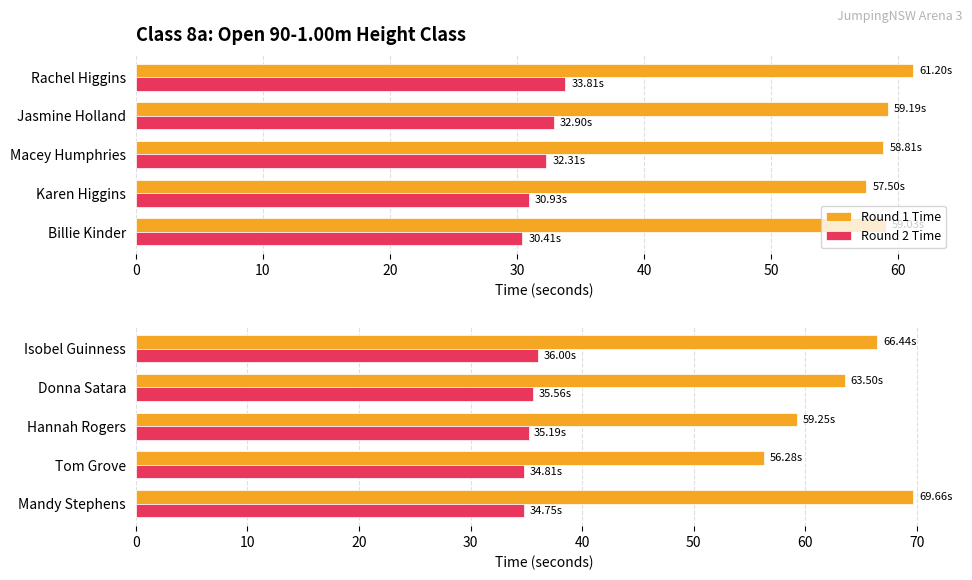

Which series has the largest total across all categories?

Round 1 Time